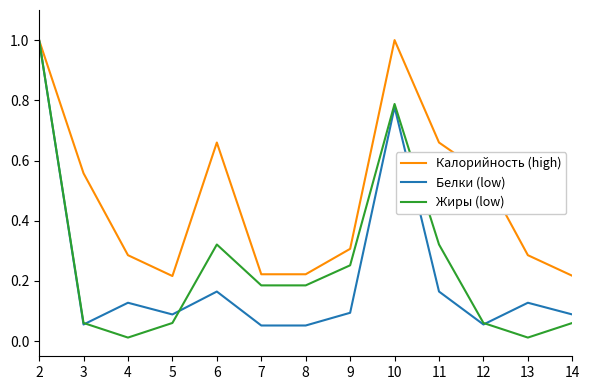

How many lines are shown in the chart?

3